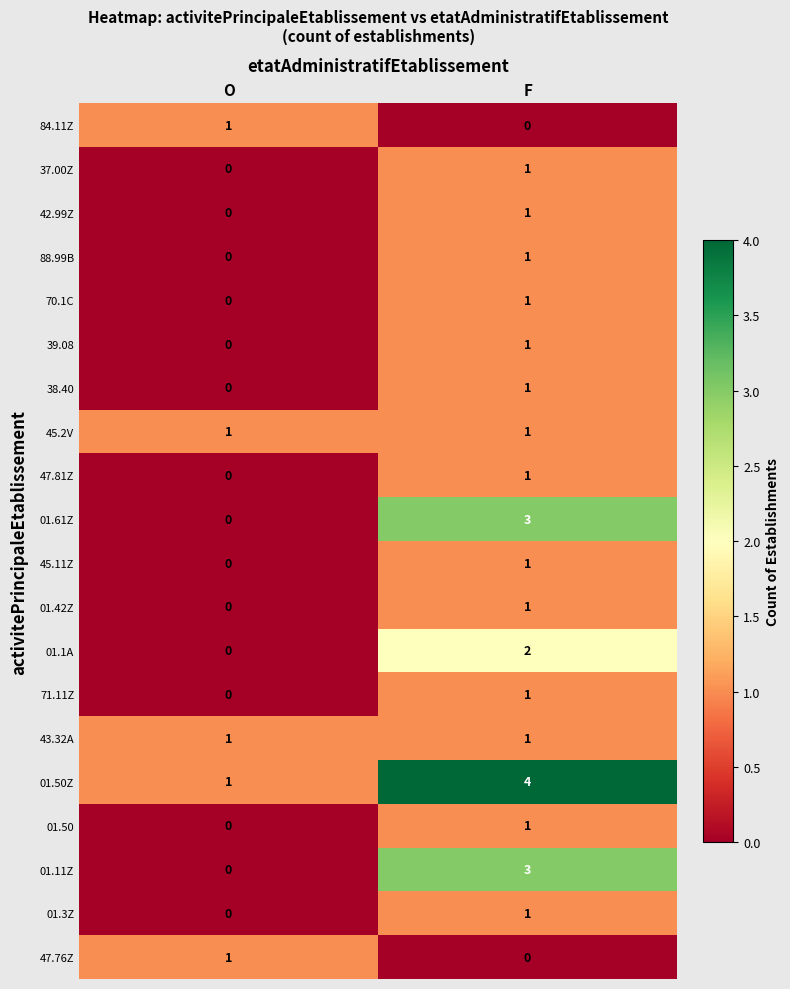

Which label corresponds to the largest value in the chart?

F